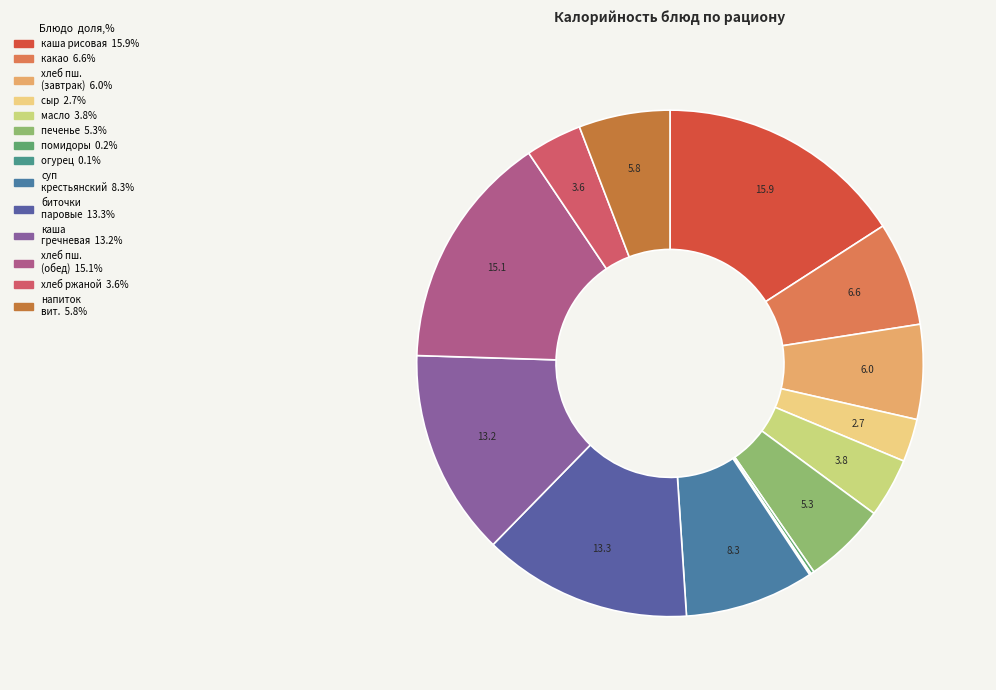

To the nearest percent, what is the average slice percentage?

7%